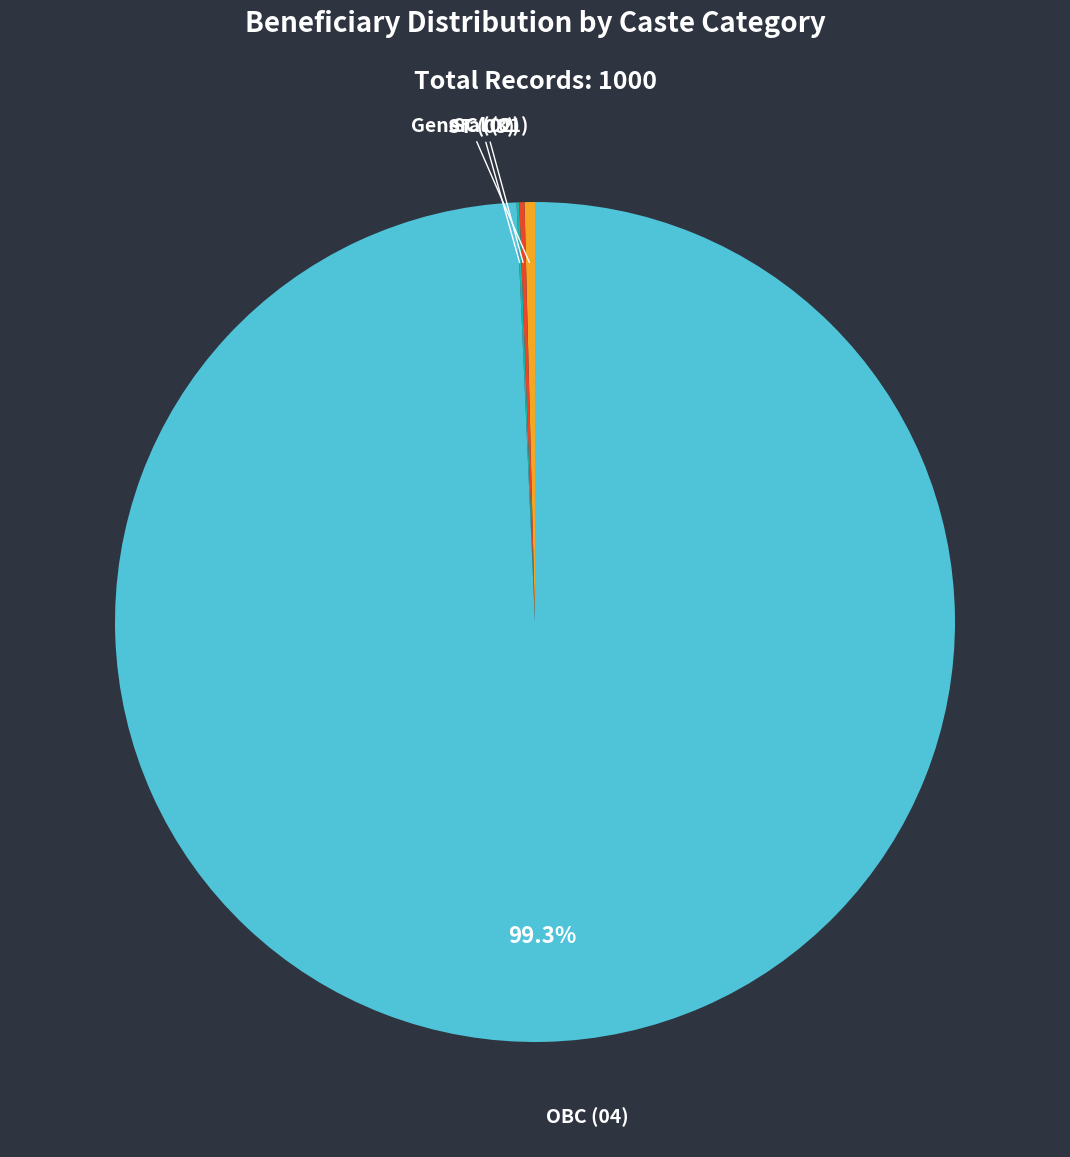

Do General (01) and OBC (04) together represent more than half of the pie?

Yes